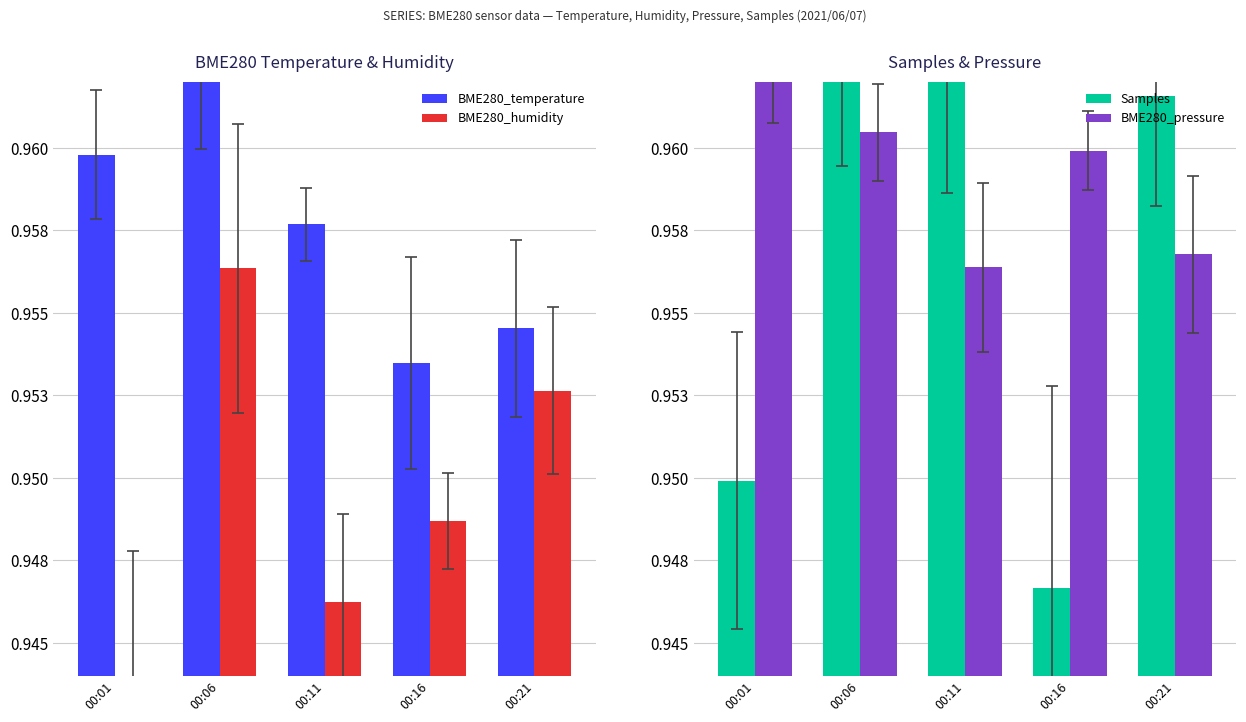

Rank the categories by BME280_temperature value from lowest to highest.

00:16, 00:21, 00:11, 00:01, 00:06